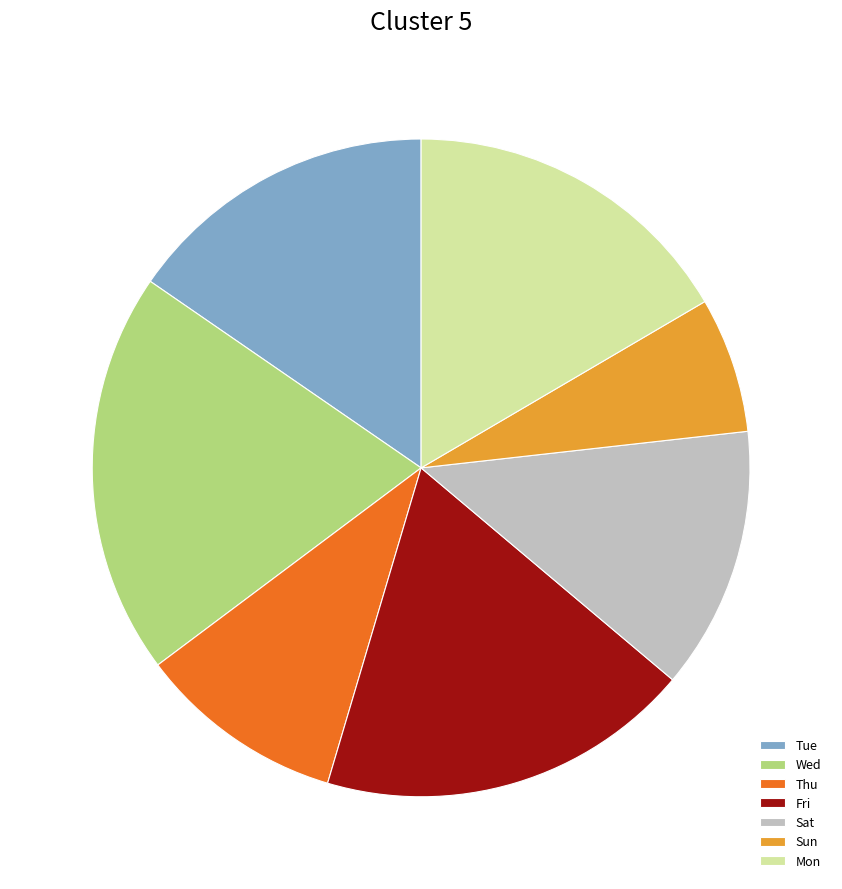

Combined, do Wed and Sun account for over 50%?

No